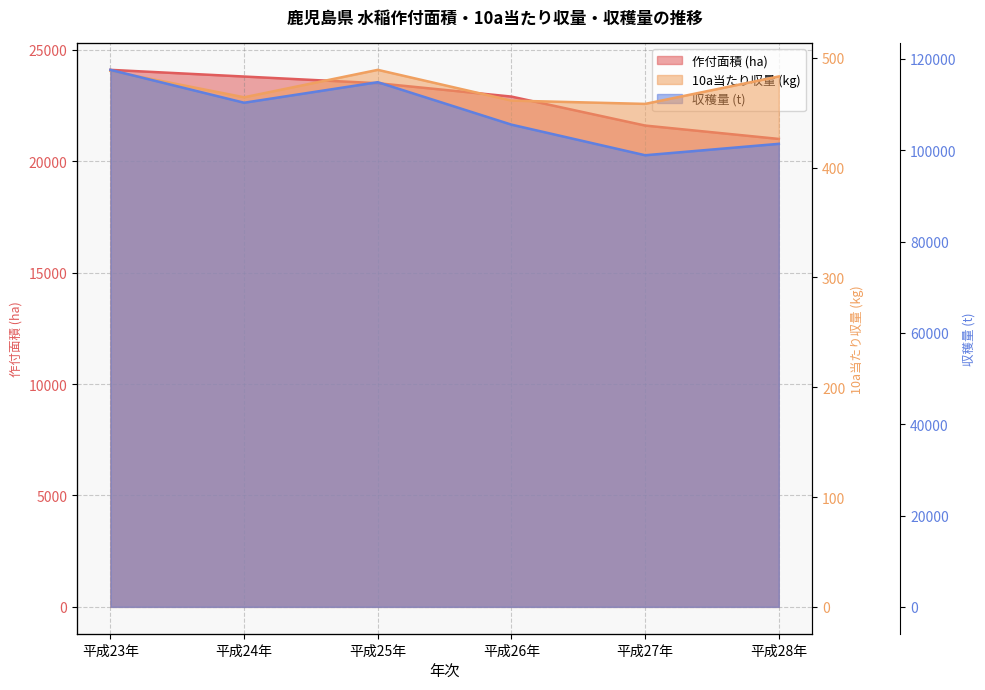

Is it true that 収穫量 (t) equals 44455 at 平成27年?

False